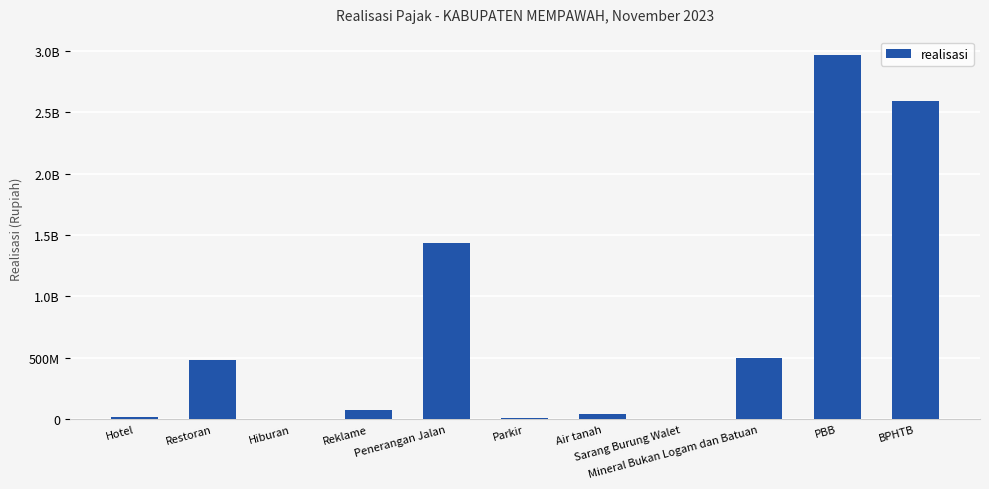

What is the average value?

740510258